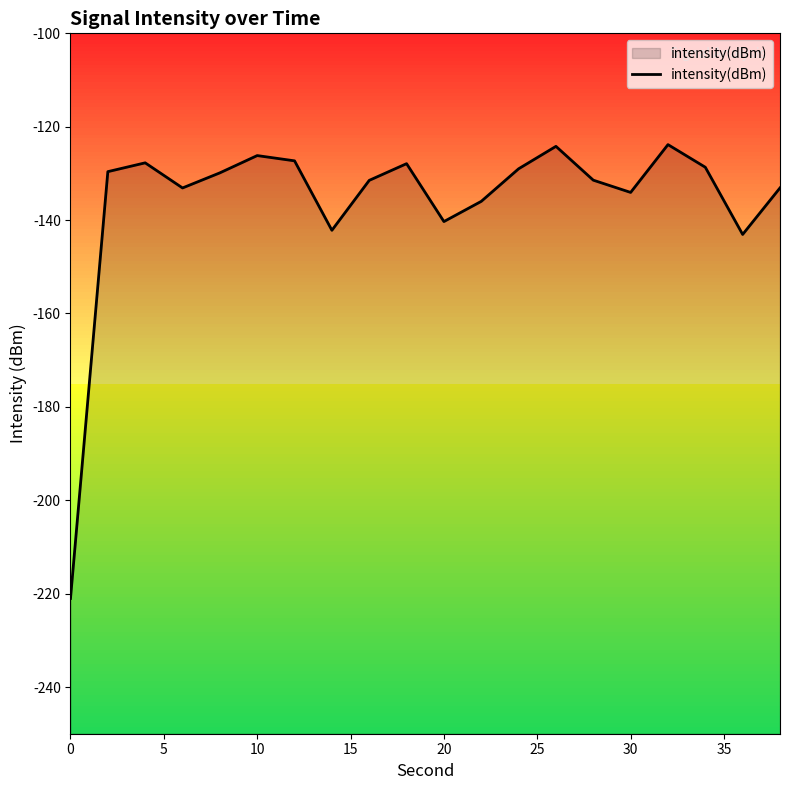

How many categories are shown in the chart?

20